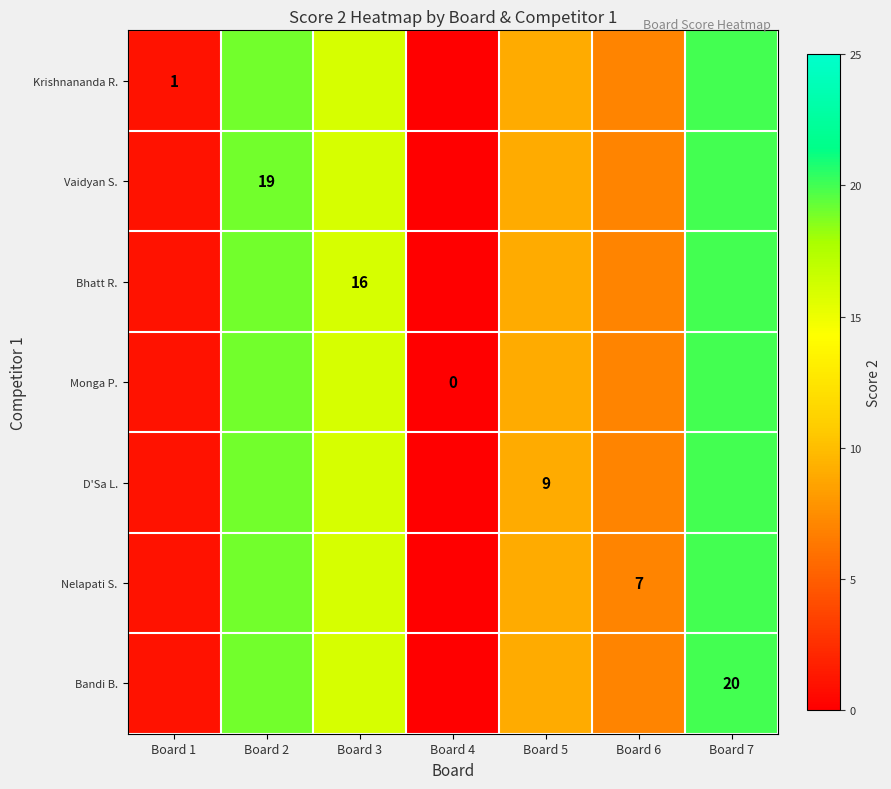

Which series has the largest total across all categories?

Krishnananda R.